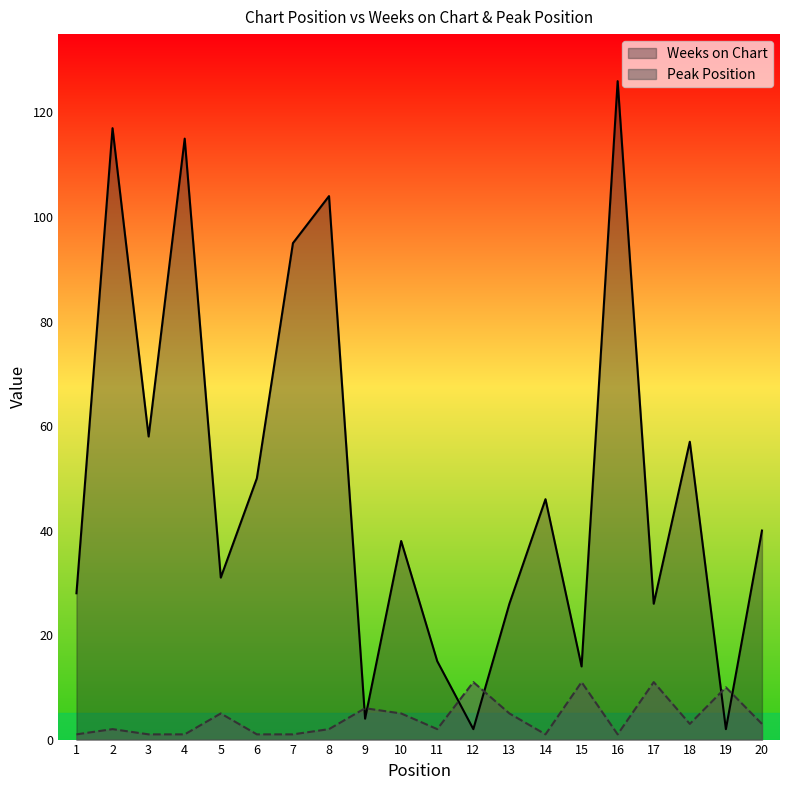

Which series changed the most between 9 and 16?

Weeks on Chart